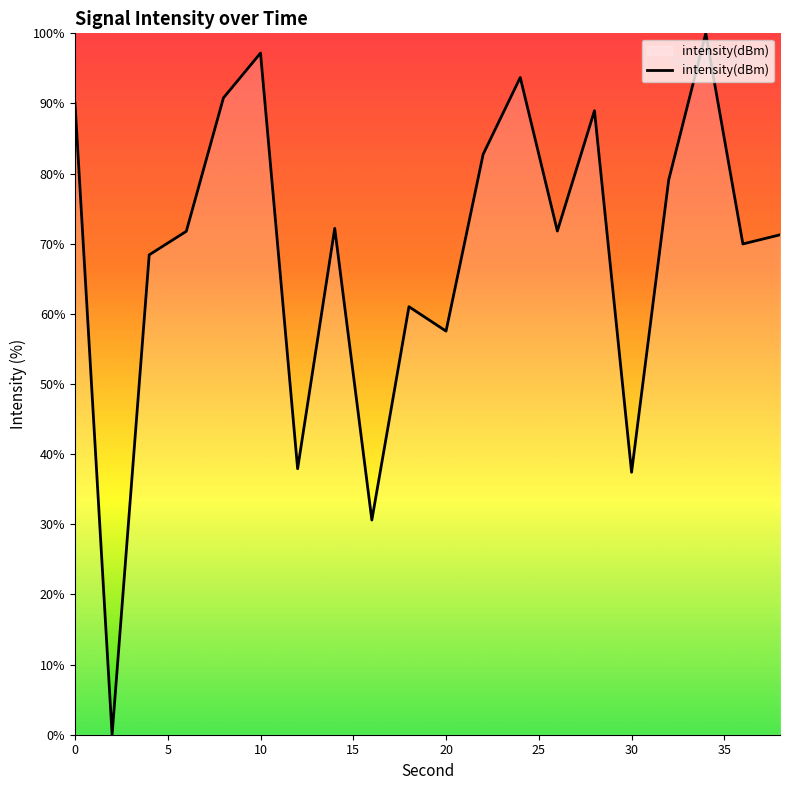

Does the chart have visible grid lines?

No